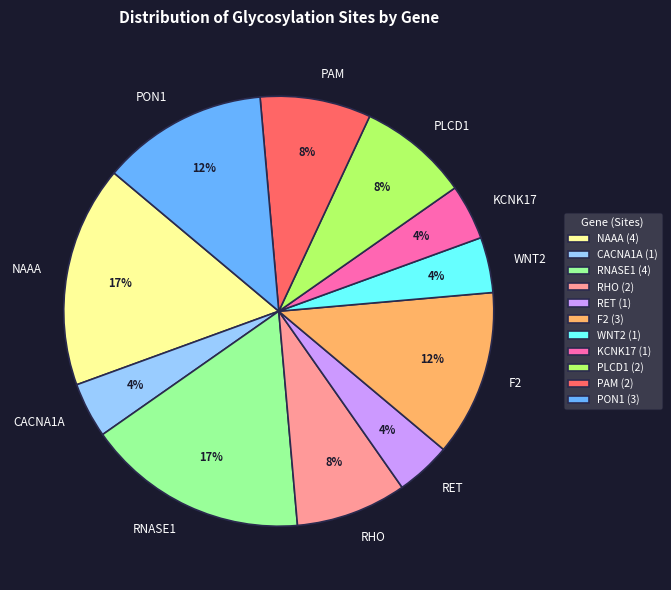

Is CACNA1A the majority of the pie?

No